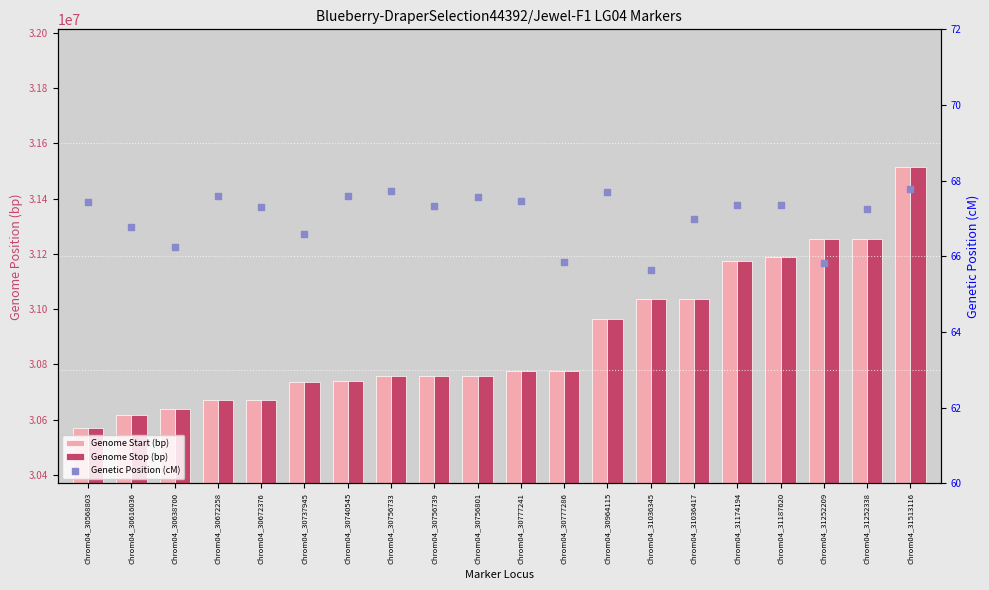

Is the value of Genome Stop (bp) at Chrom04_30777286 greater than the value of Genome Start (bp) at Chrom04_30568803?

Yes